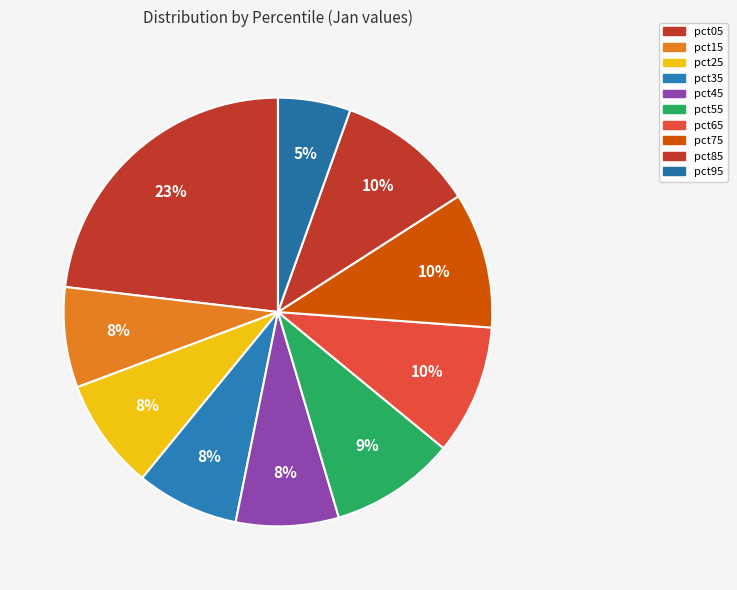

Which category has the biggest portion of the pie?

pct05